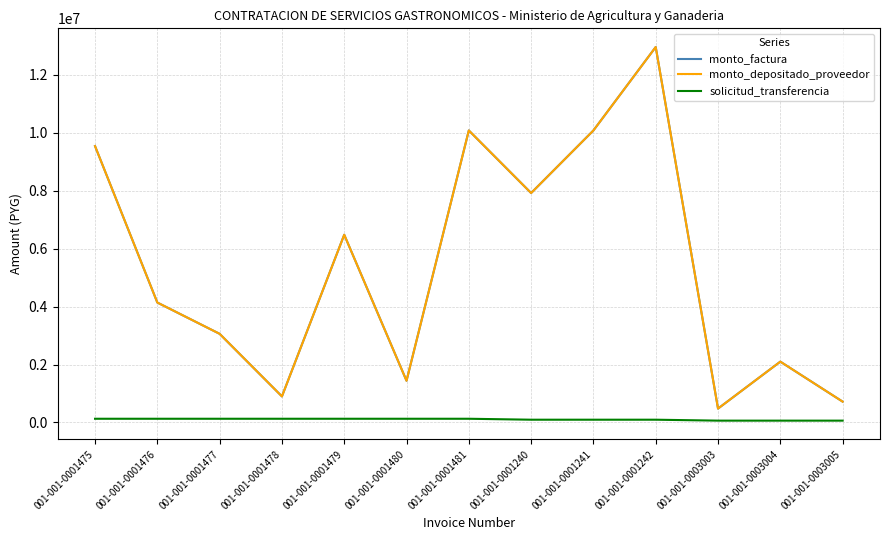

Does the chart display data point markers on the line(s)?

No